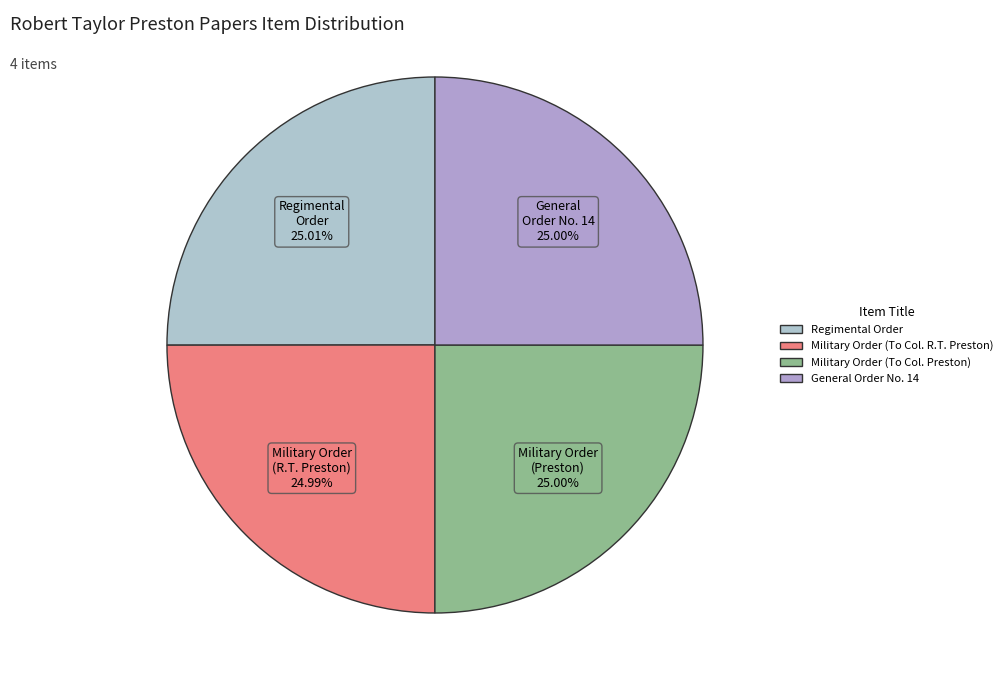

Does Military Order (To Col. R.T. Preston) represent more than half of the total?

No